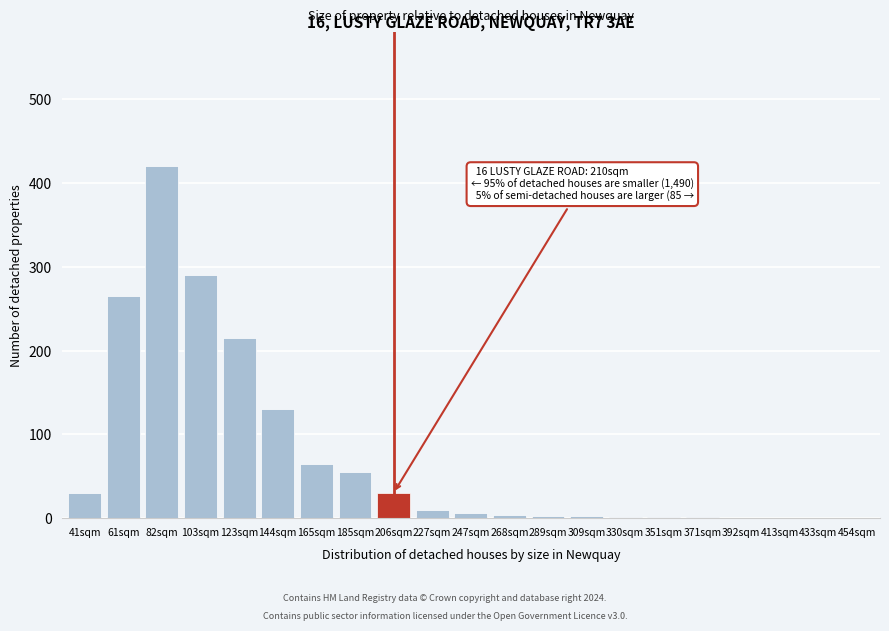

What is the sum of the values at 41sqm and 433sqm?

30